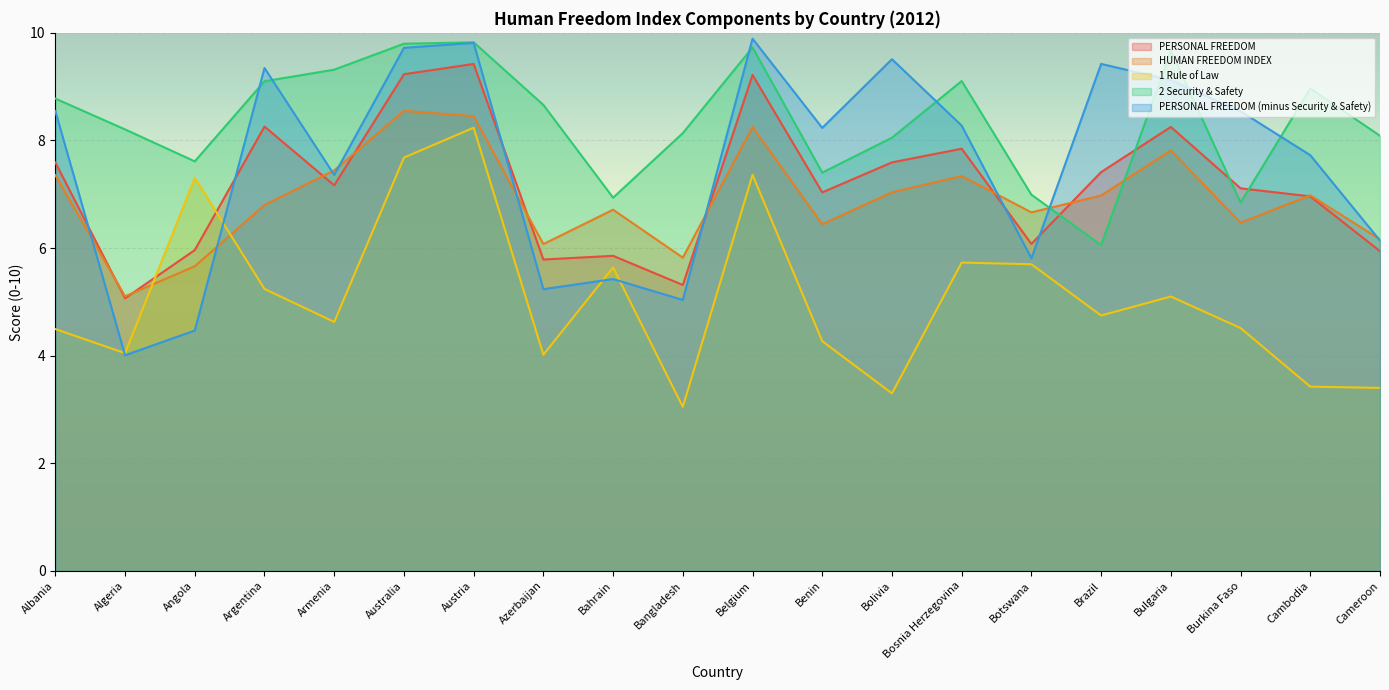

Which series has the largest total across all categories?

2 Security & Safety